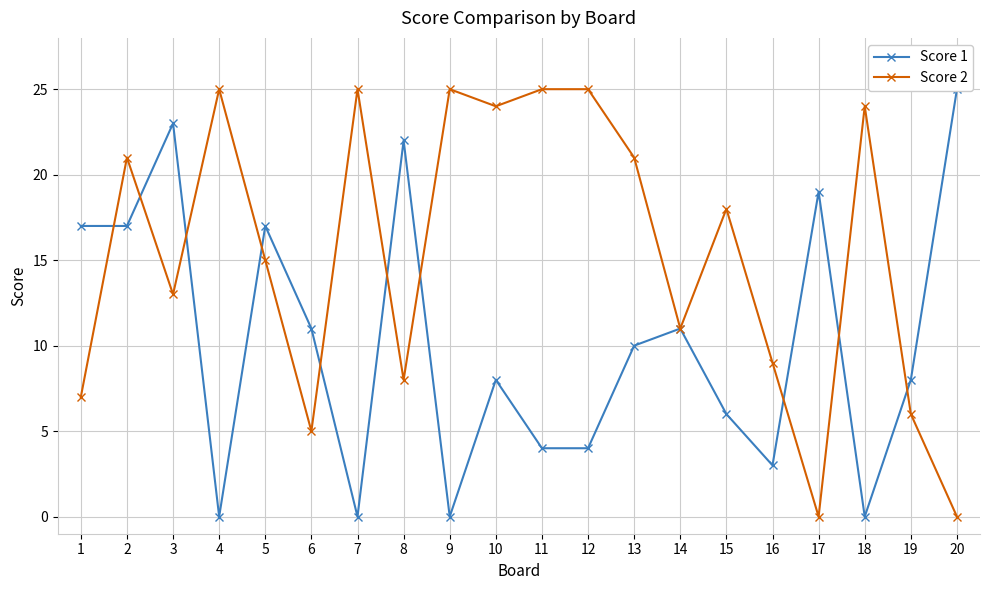

How many intersections are there between Score 1 and Score 2?

10